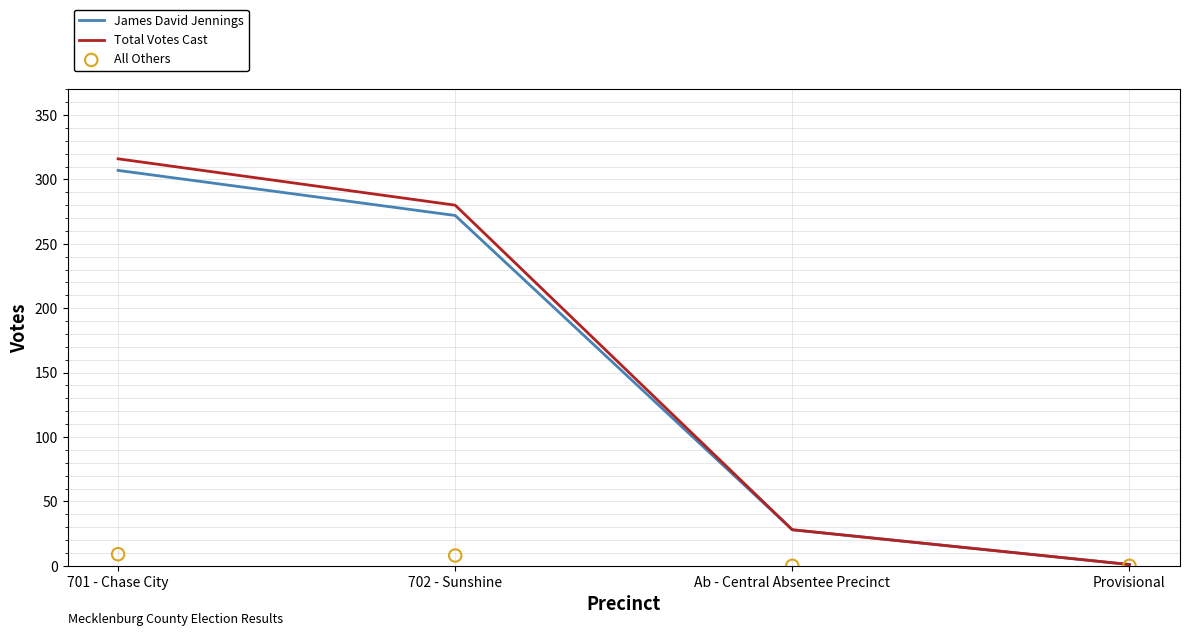

What are all the series names shown in the legend?

James David Jennings, Total Votes Cast, All Others